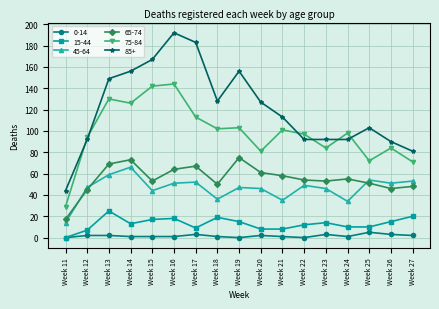

What is the value of the 85+ point at the 17th from the left?

81